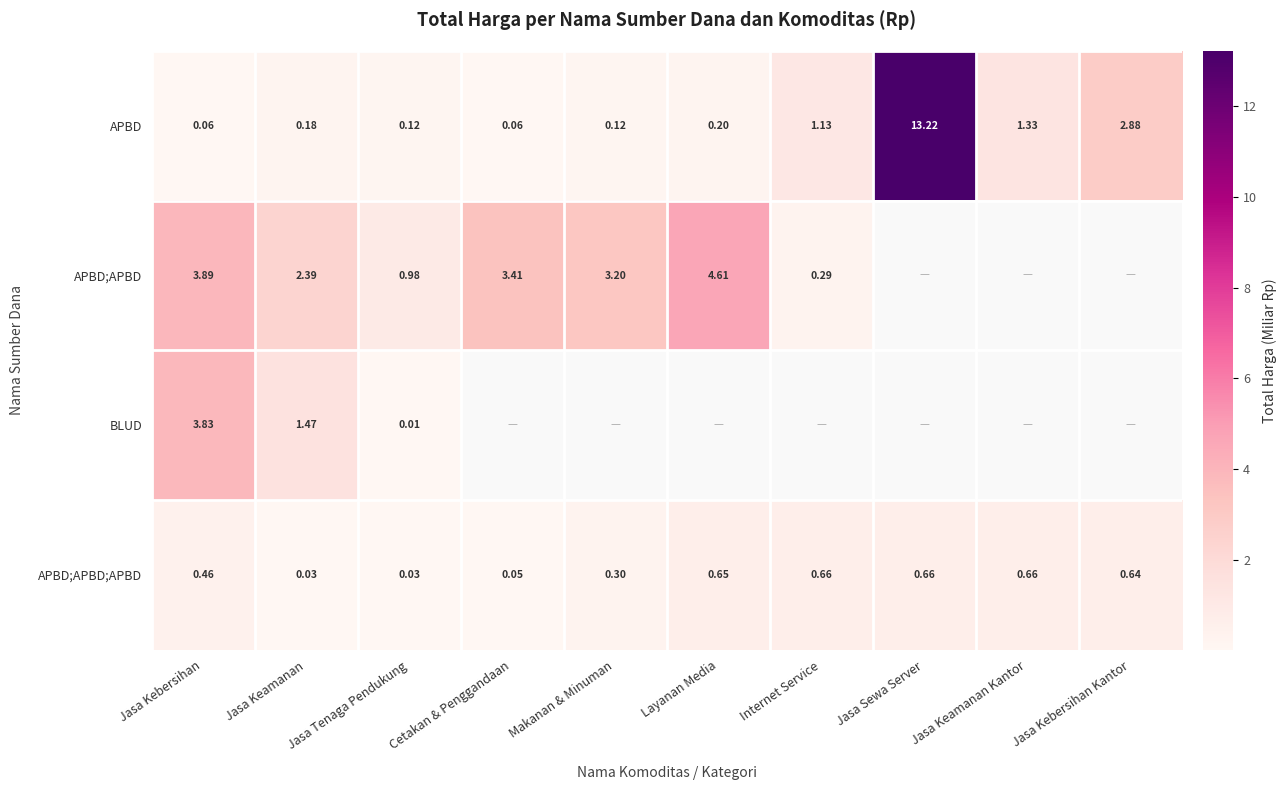

What is the difference between the maximum and minimum values in the BLUD series?

3.8